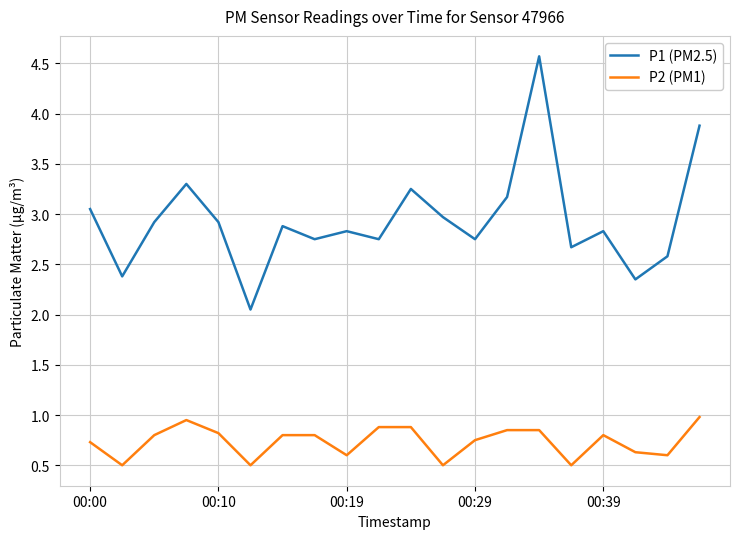

Rank the series by their maximum value, from highest to lowest.

P1 (PM2.5), P2 (PM1)